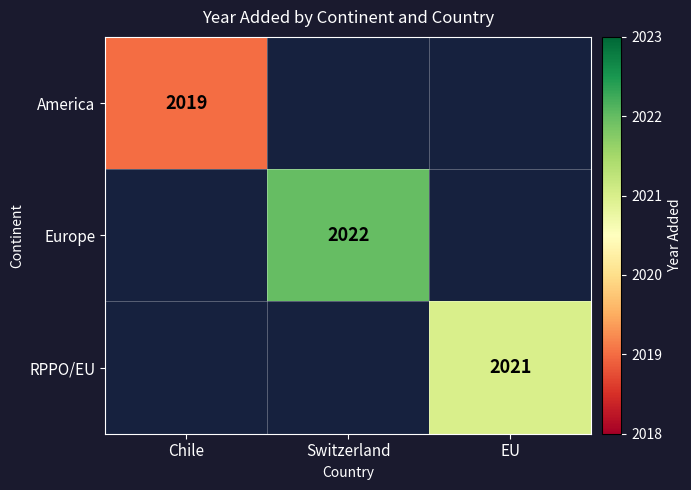

What is the maximum value shown in the chart?

2022.0